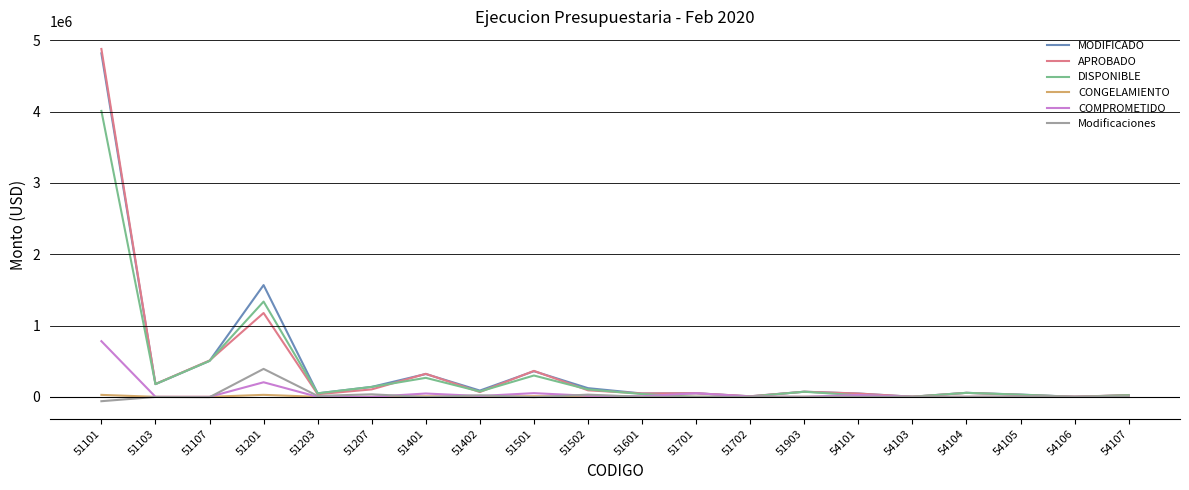

What is the maximum value shown in the chart?

4878580.0